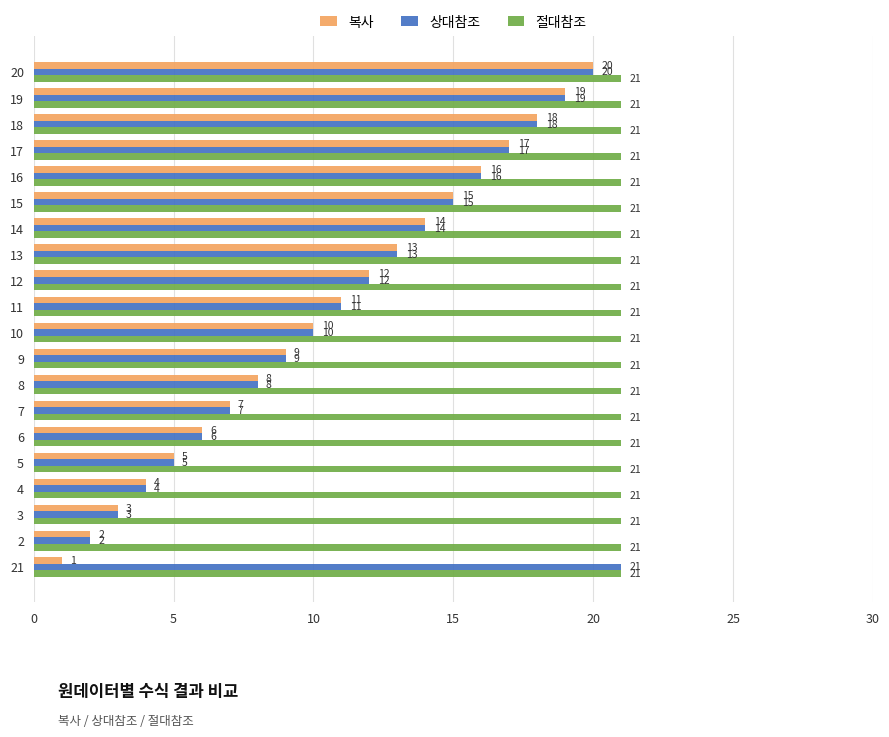

What is the difference between the highest and lowest values at 15?

6